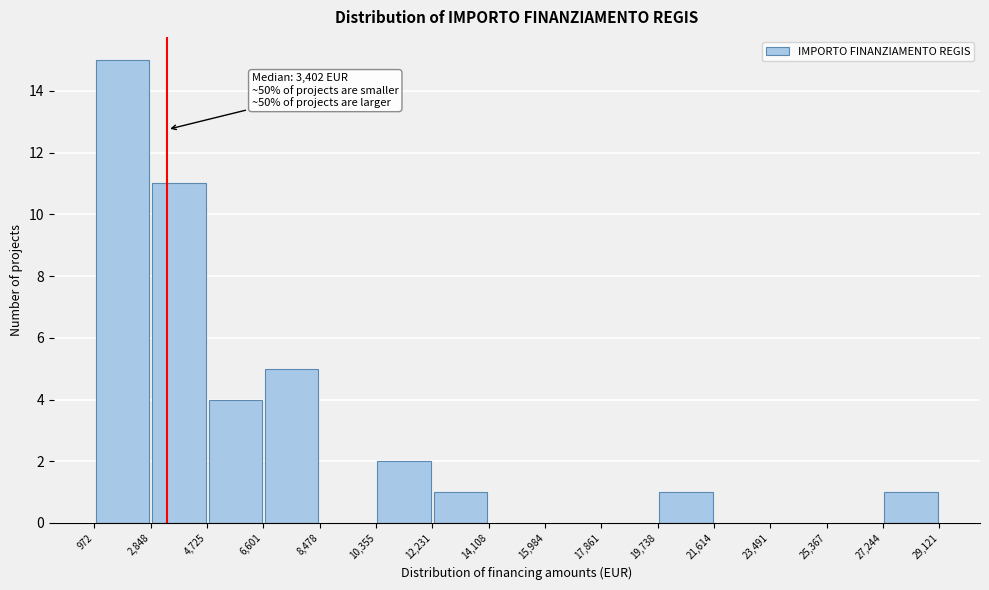

Which range on the x-axis has the tallest bar?

972 to 2,848